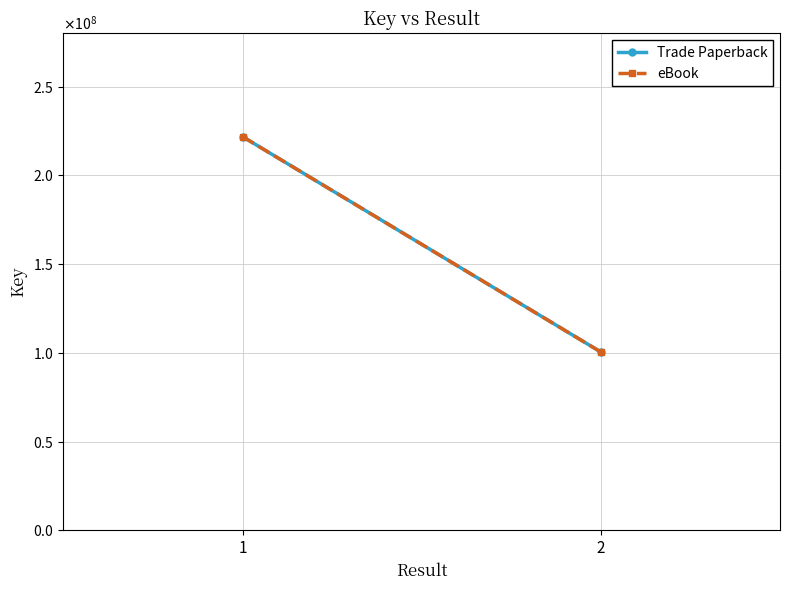

What is the value of the Trade Paperback point at the 1st from the left?

221806336